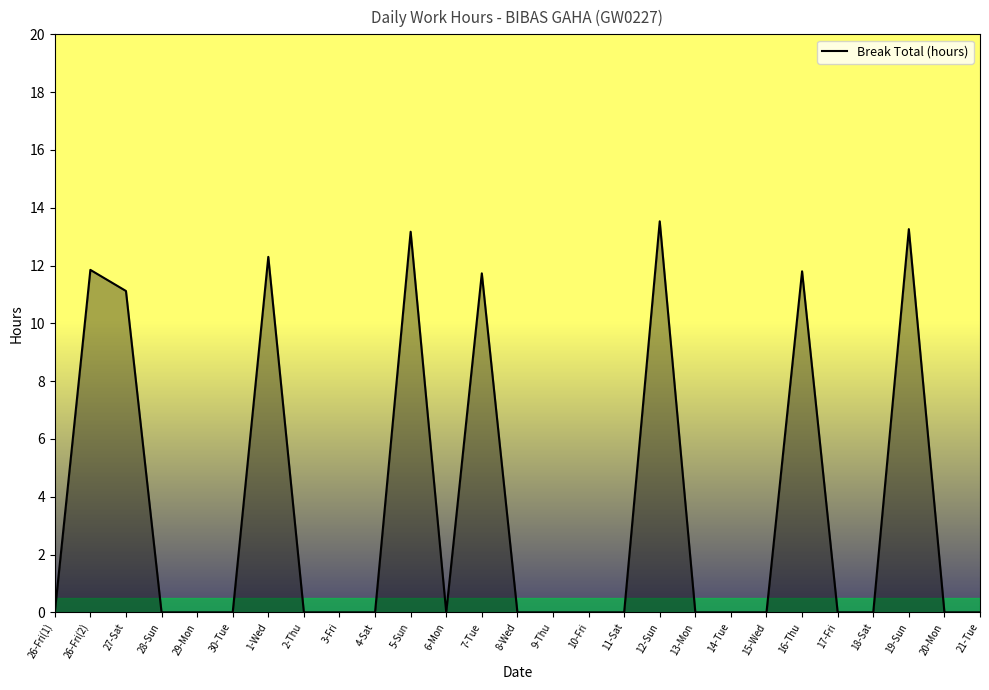

What is the change in value from 3-Fri to 7-Tue?

+11.7